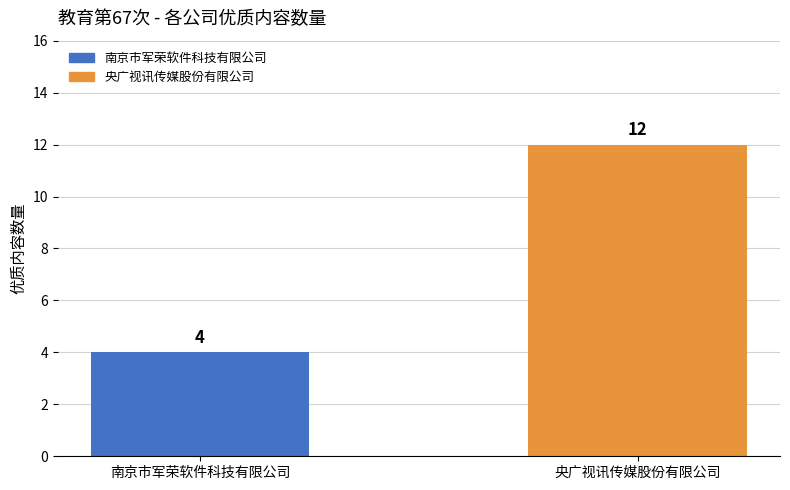

Does the chart contain stacked bars?

No